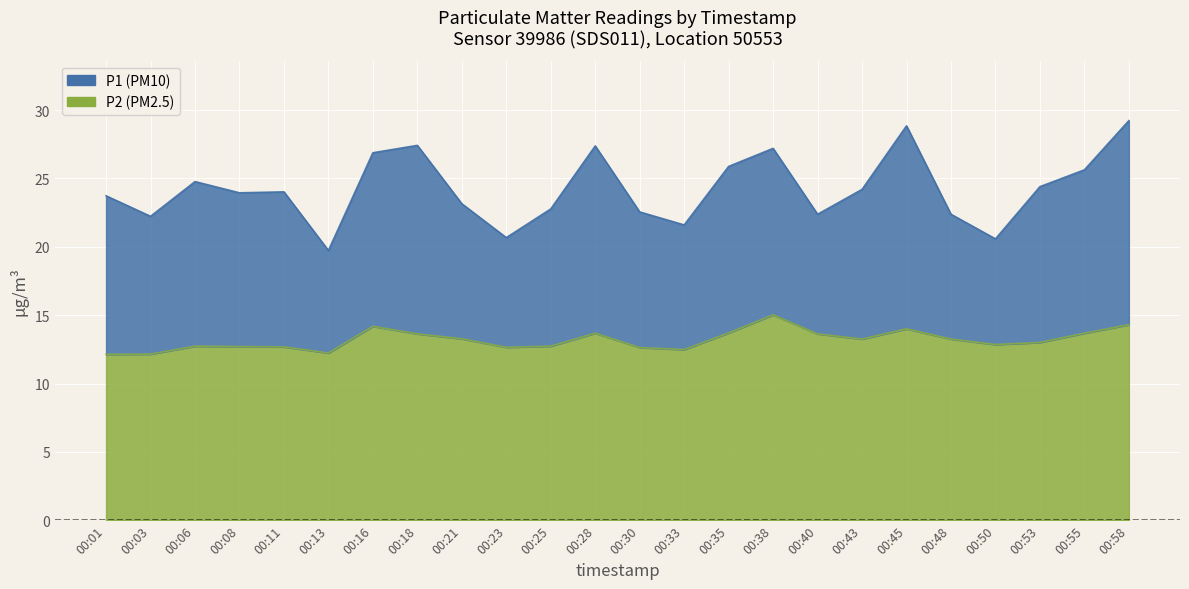

At which category is the sum across all series the highest?

00:58